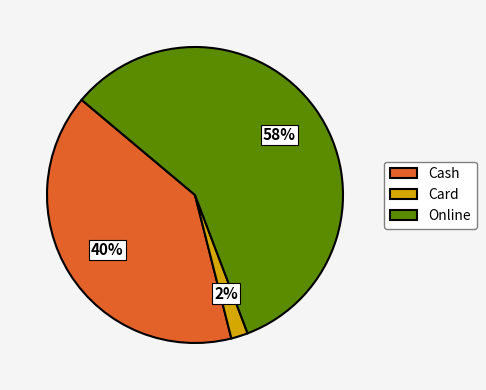

To the nearest percent, what percentage of the pie is Cash?

40%